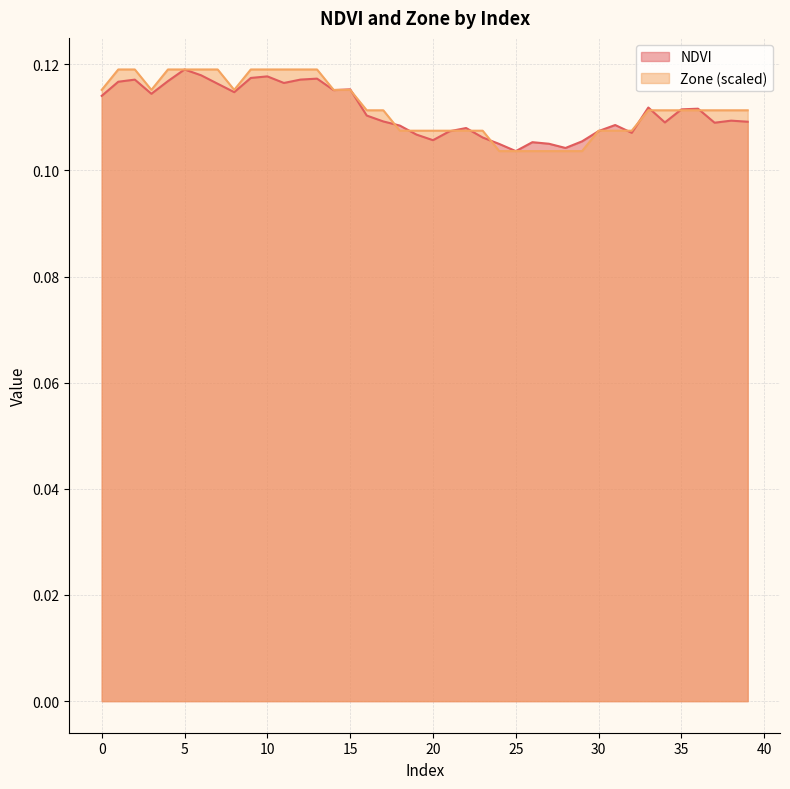

The value of NDVI at 27 is 0.1. True or false?

True